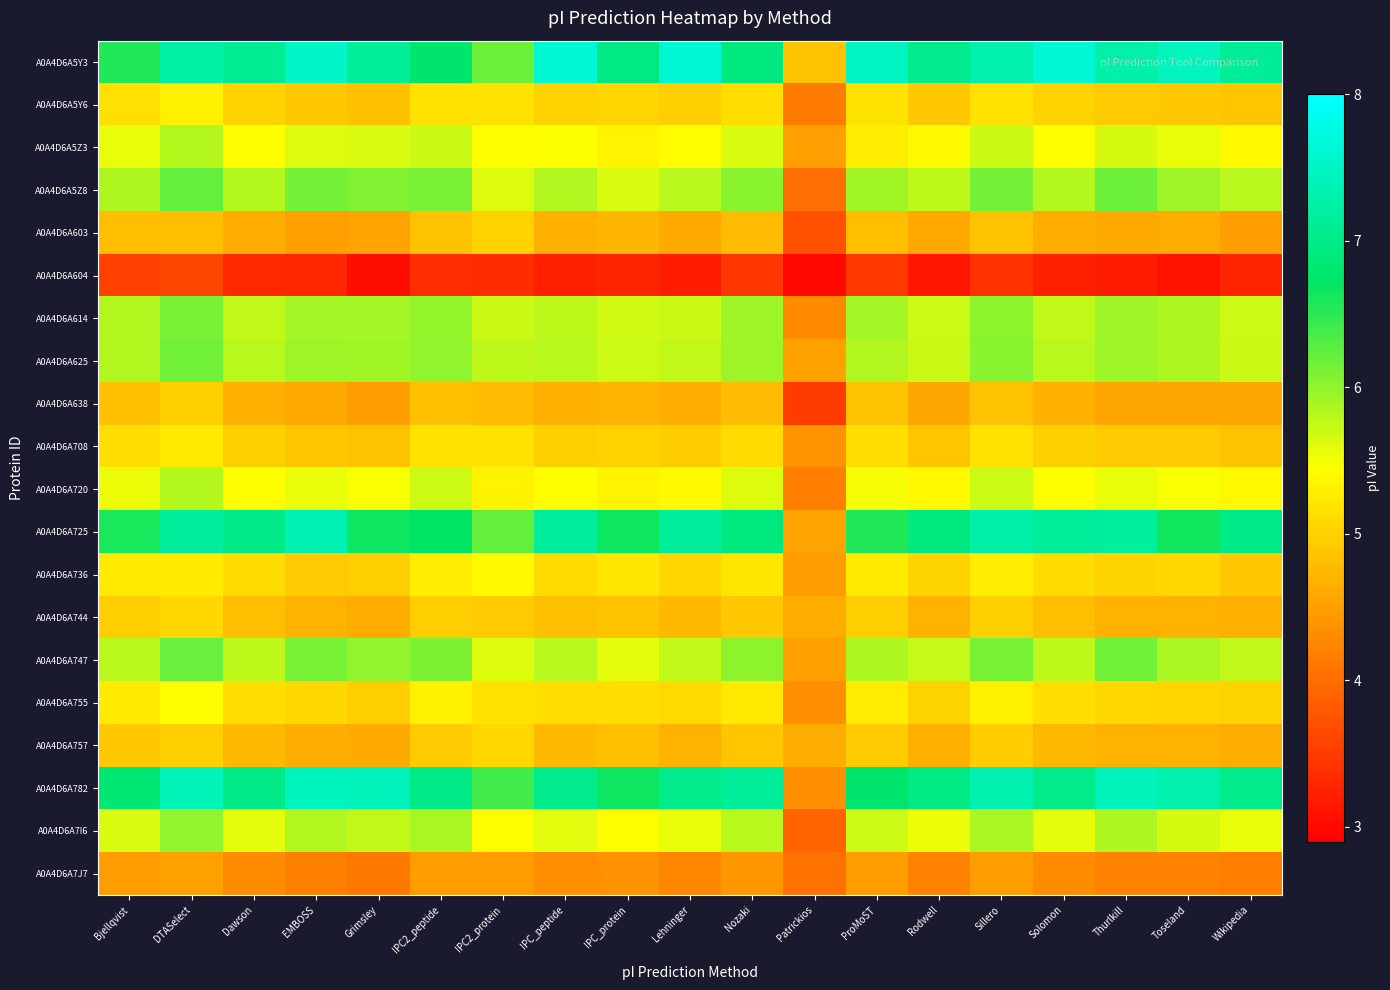

What is the maximum value shown in the chart?

7.6